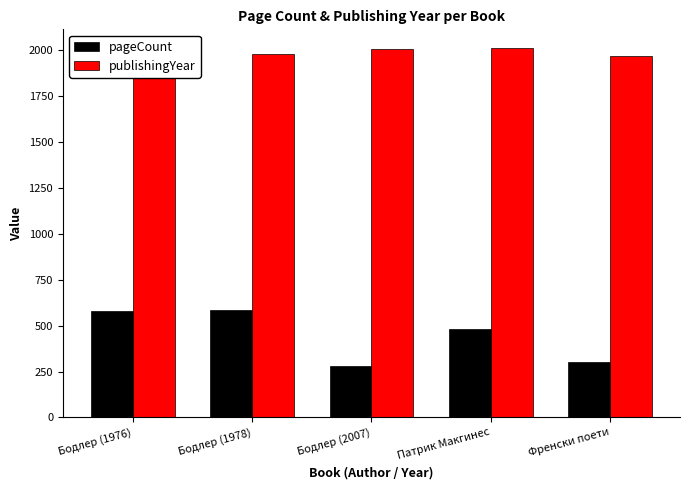

Is it true that pageCount equals 439 at Френски поети?

False